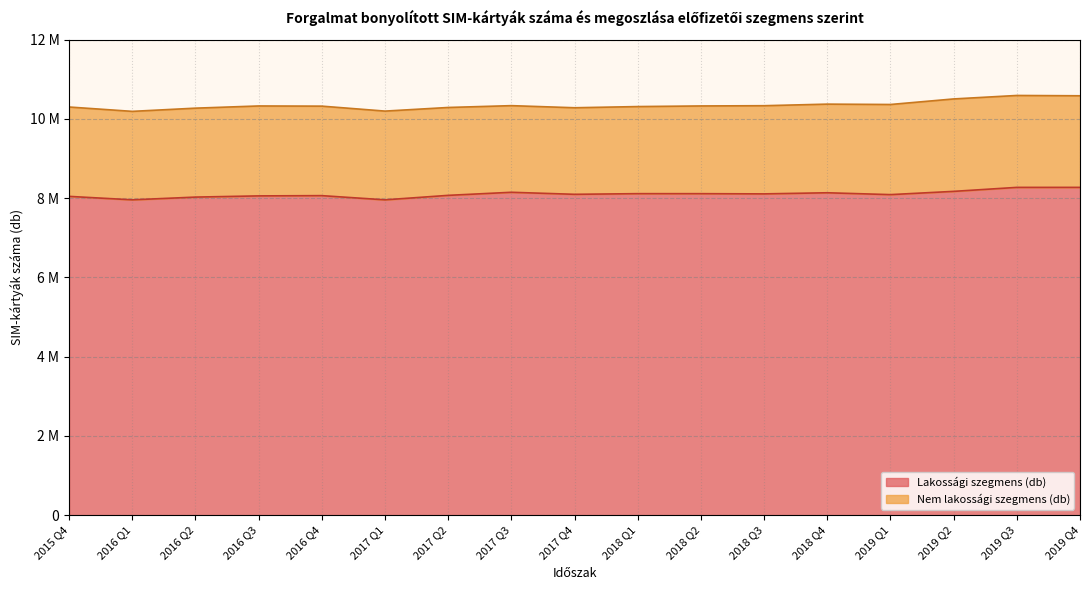

List the labels in order of value, largest first.

2019 Q4, 2019 Q3, 2019 Q2, 2017 Q3, 2018 Q4, 2018 Q1, 2018 Q2, 2018 Q3, 2017 Q4, 2019 Q1, 2017 Q2, 2016 Q4, 2016 Q3, 2015 Q4, 2016 Q2, 2016 Q1, 2017 Q1